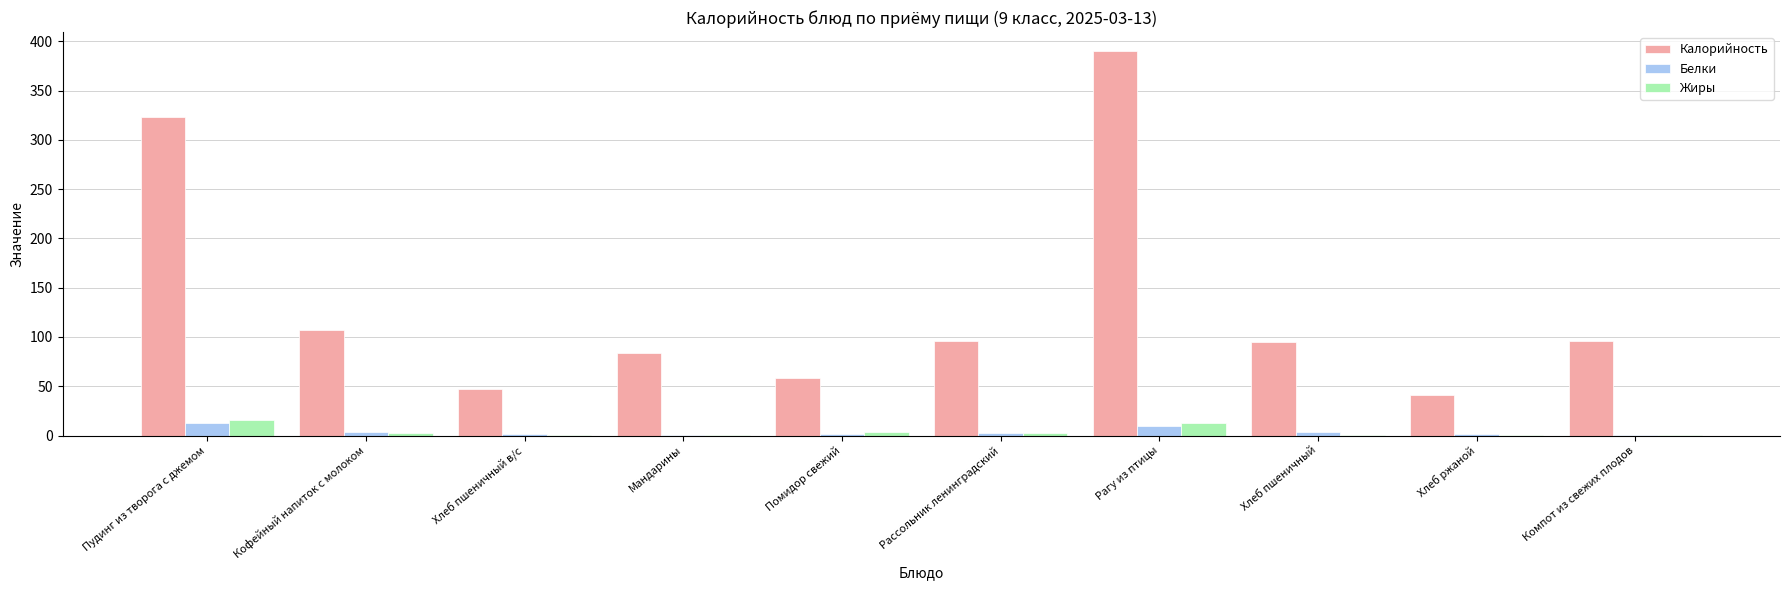

At which category is the sum across all series the highest?

Рагу из птицы